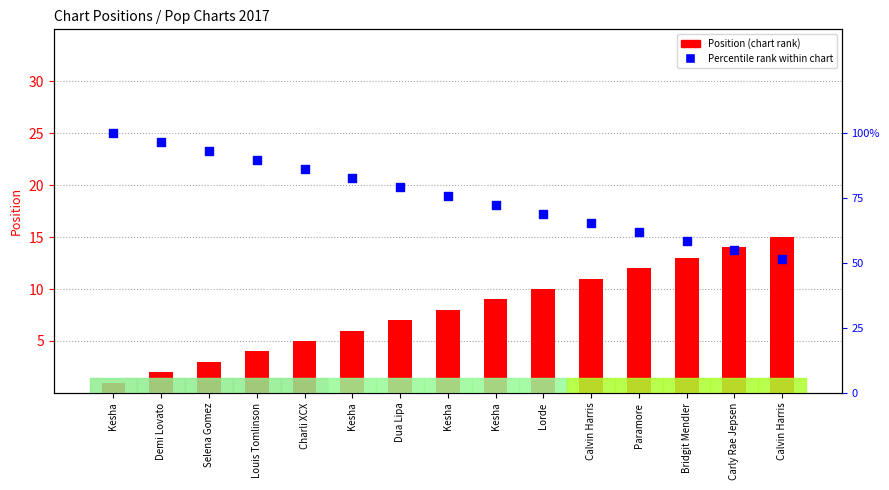

Which series has the largest total across all categories?

Percentile rank